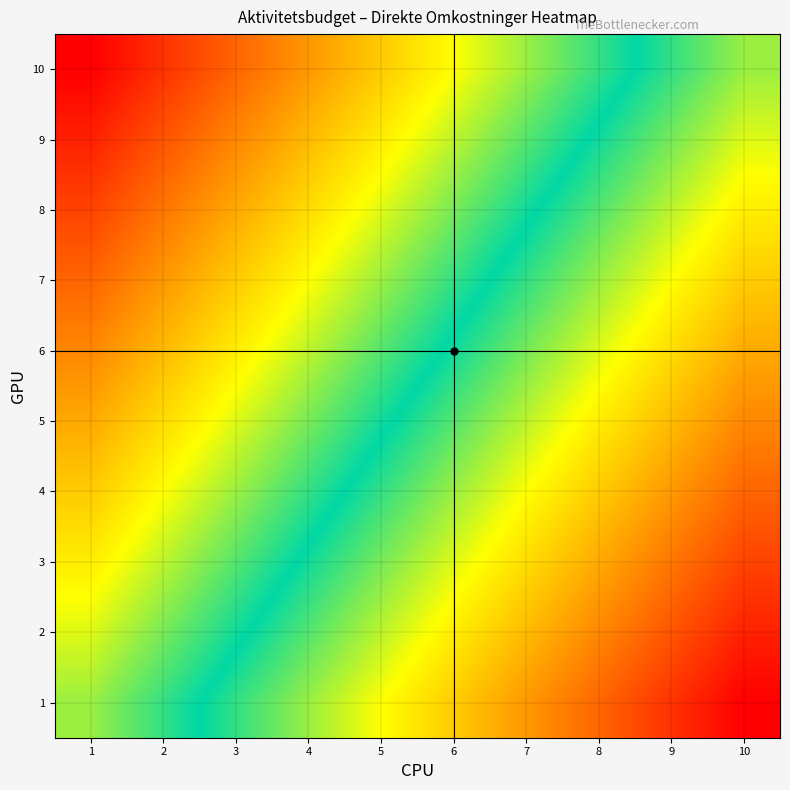

Reading left to right, list all the values displayed in this chart.

1: 1=0.0	2=-0.2	3=-0.3	4=-0.5	5=-0.7	6=-0.8	7=-1.0	8=-1.2	9=-1.3	10=-1.5
2: 1=0.1	2=-0.1	3=-0.2	4=-0.4	5=-0.6	6=-0.7	7=-0.9	8=-1.1	9=-1.2	10=-1.4
3: 1=0.2	2=0.1	3=-0.1	4=-0.3	5=-0.4	6=-0.6	7=-0.8	8=-0.9	9=-1.1	10=-1.3
4: 1=0.3	2=0.2	3=0.0	4=-0.2	5=-0.3	6=-0.5	7=-0.7	8=-0.8	9=-1.0	10=-1.2
5: 1=0.4	2=0.3	3=0.1	4=-0.1	5=-0.2	6=-0.4	7=-0.6	8=-0.7	9=-0.9	10=-1.1
6: 1=0.6	2=0.4	3=0.2	4=0.1	5=-0.1	6=-0.3	7=-0.4	8=-0.6	9=-0.8	10=-0.9
7: 1=0.7	2=0.5	3=0.3	4=0.2	5=0.0	6=-0.2	7=-0.3	8=-0.5	9=-0.7	10=-0.8
8: 1=0.8	2=0.6	3=0.4	4=0.3	5=0.1	6=-0.1	7=-0.2	8=-0.4	9=-0.6	10=-0.7
9: 1=0.9	2=0.7	3=0.6	4=0.4	5=0.2	6=0.1	7=-0.1	8=-0.3	9=-0.4	10=-0.6
10: 1=1.0	2=0.8	3=0.7	4=0.5	5=0.3	6=0.2	7=0.0	8=-0.2	9=-0.3	10=-0.5